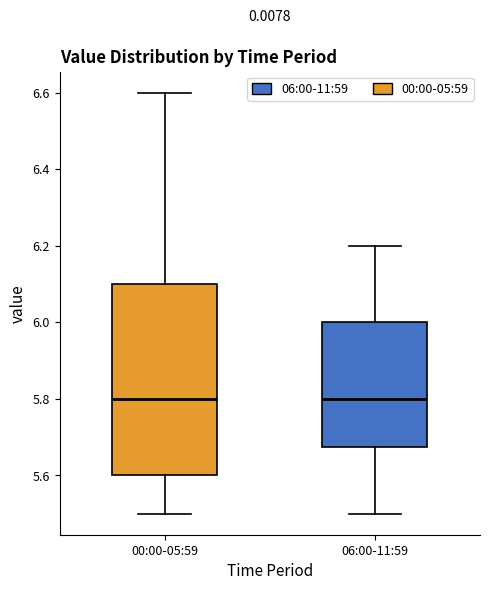

Reading left to right, read every box against the y-axis: the position of its median line, the range the box covers, and the ends of its whiskers. The values are not printed on the chart, so give them approximately, as read against the axis.

00:00-05:59: median 5.80, box 5.60 to 6.10, whiskers 5.50 to 6.60
06:00-11:59: median 5.80, box 5.68 to 6.00, whiskers 5.50 to 6.20